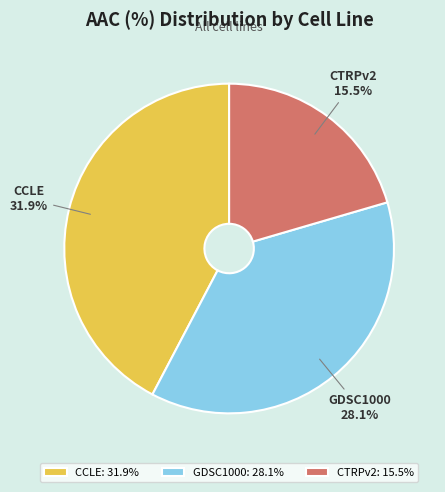

Which slice is the smallest?

CTRPv2